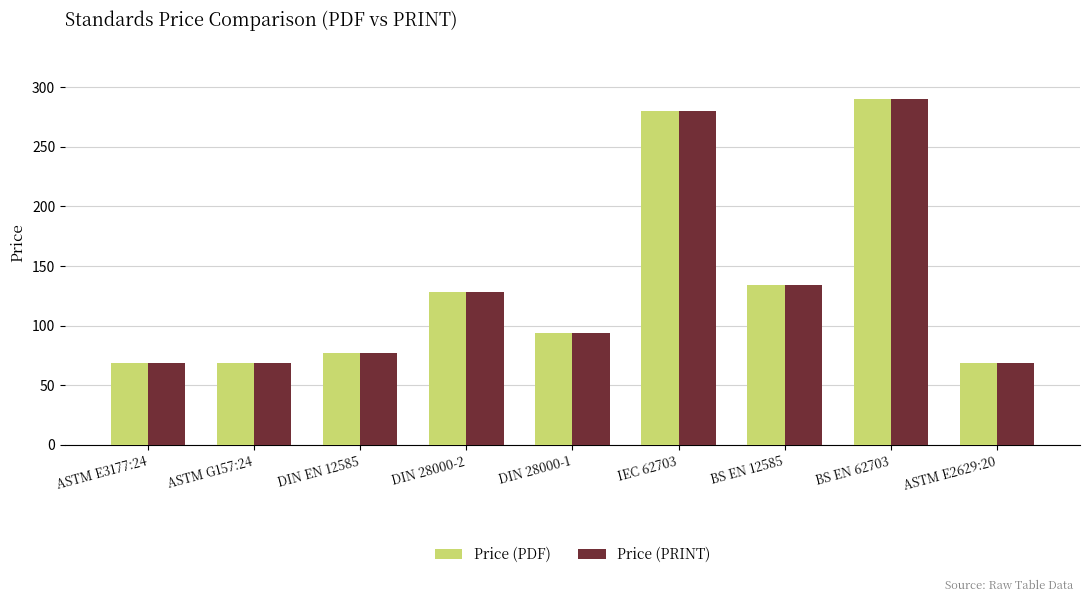

How many values in the Price (PRINT) series are below 93?

4